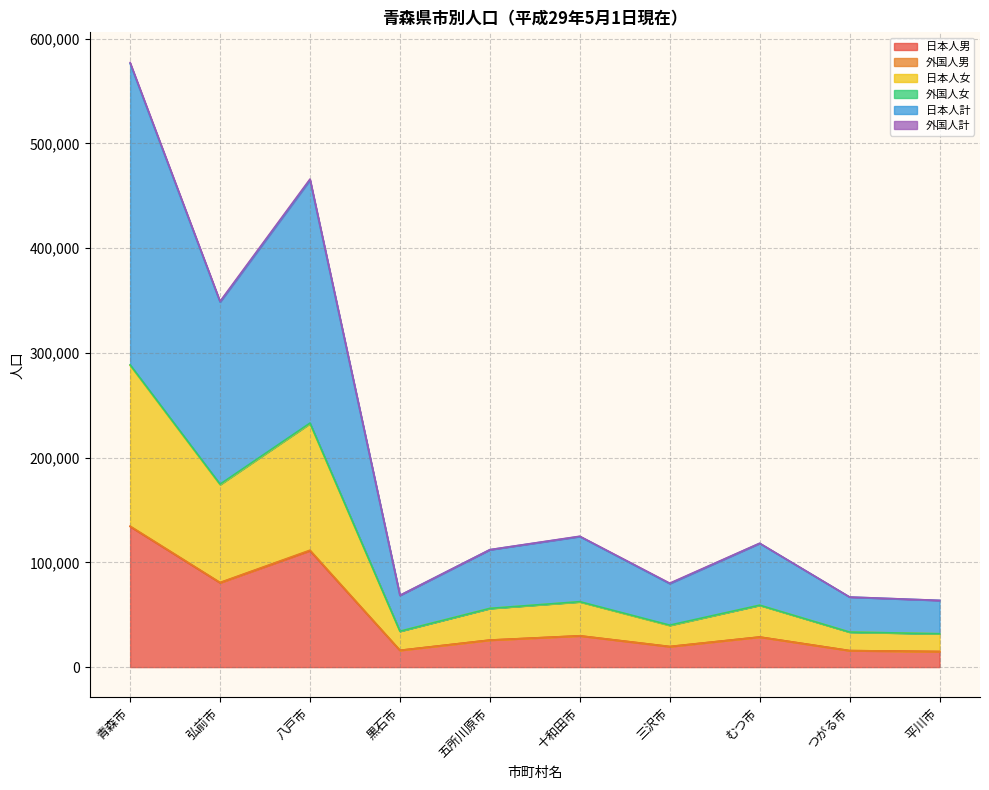

Where is the first local maximum for 日本人女?

八戸市